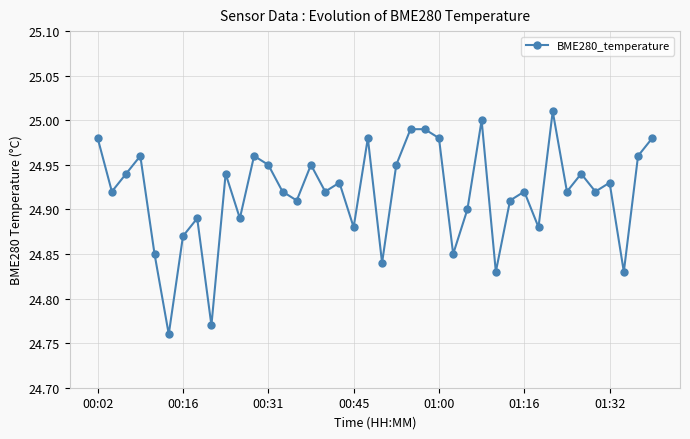

What is the sum of all values?

996.7